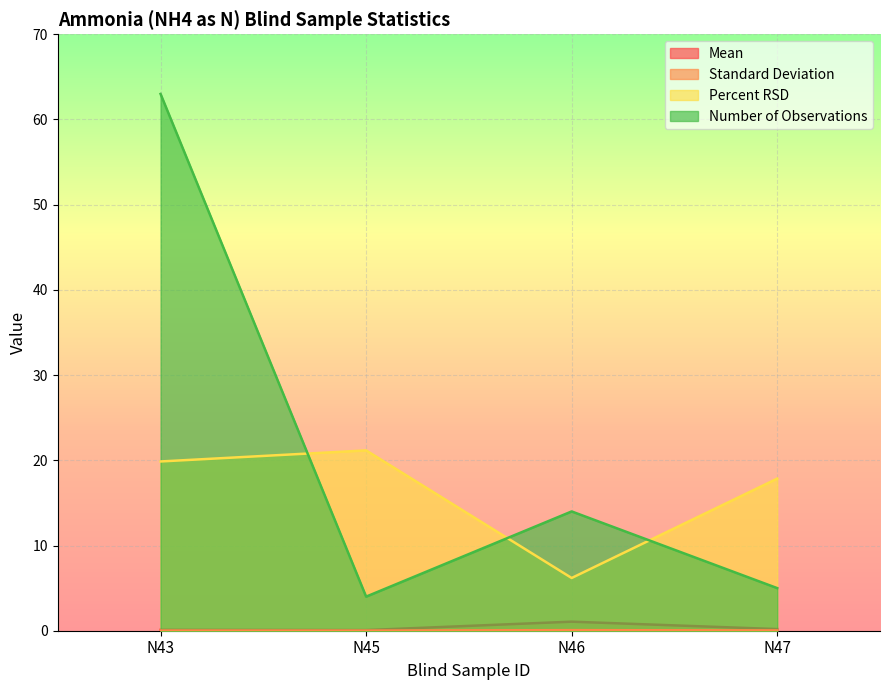

Which series changed the most between N43 and N46?

Number of Observations